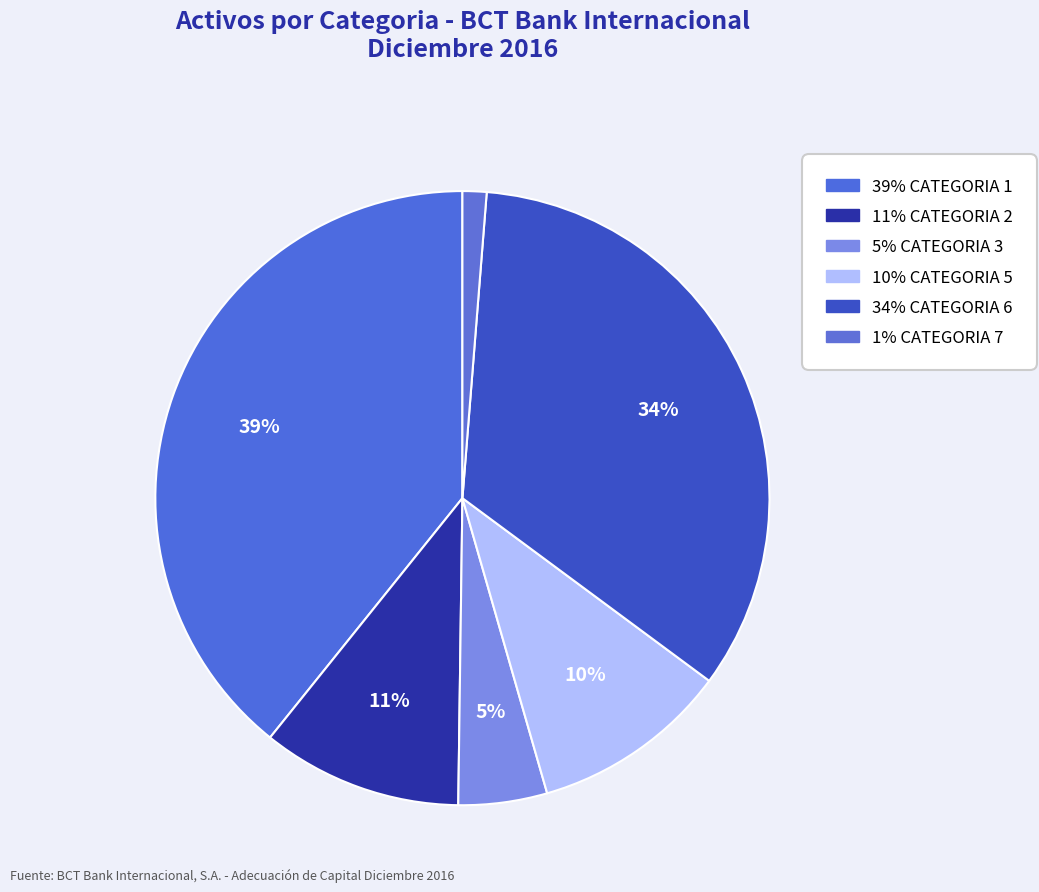

Count the number of slices in the pie.

6